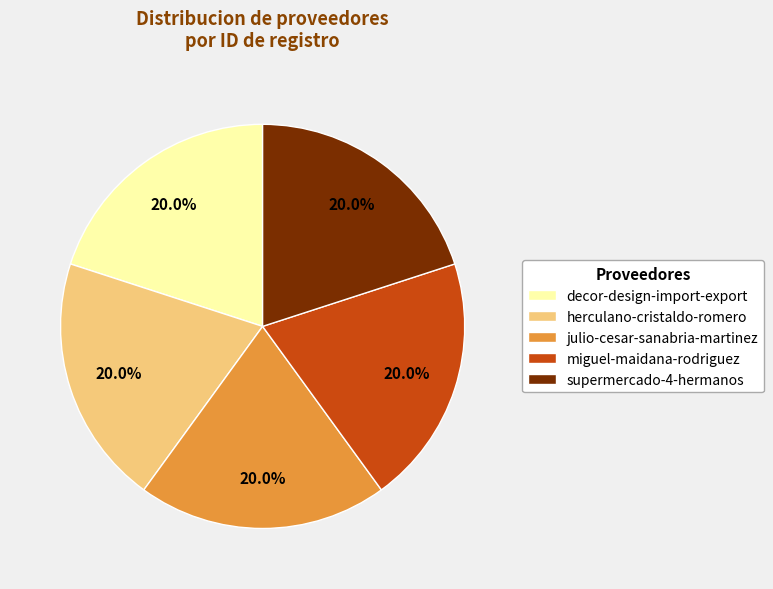

To the nearest percent, what portion does decor-design-import-export represent?

20%